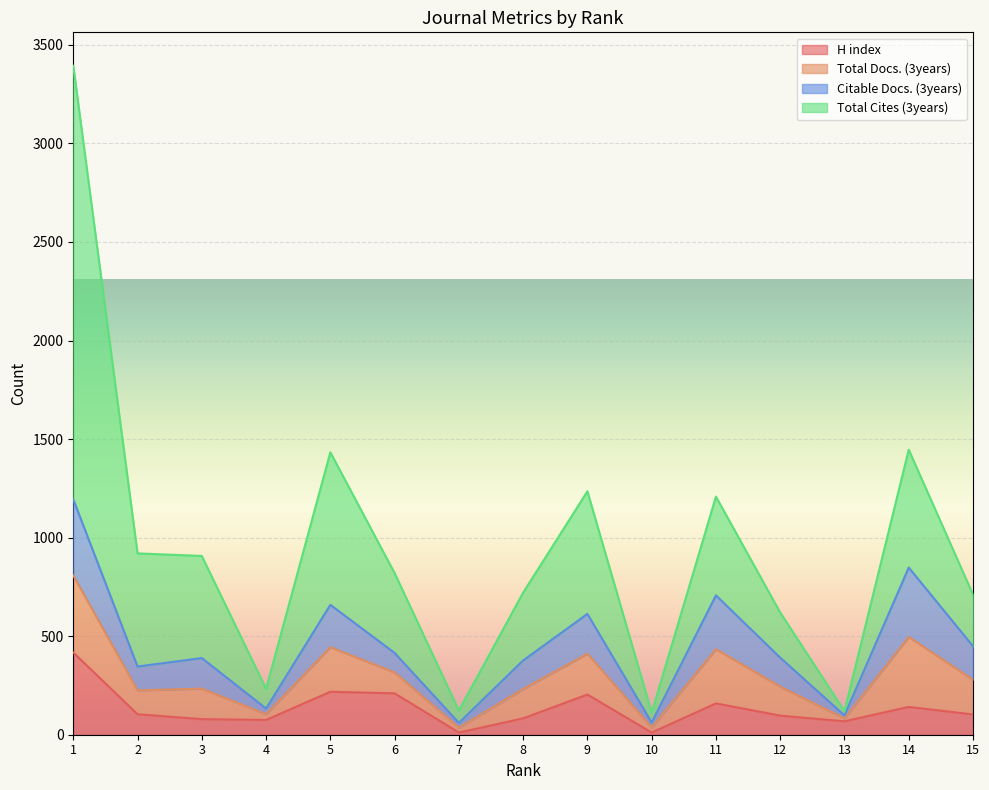

What are all the series names shown in the legend?

H index, Total Docs. (3years), Citable Docs. (3years), Total Cites (3years)